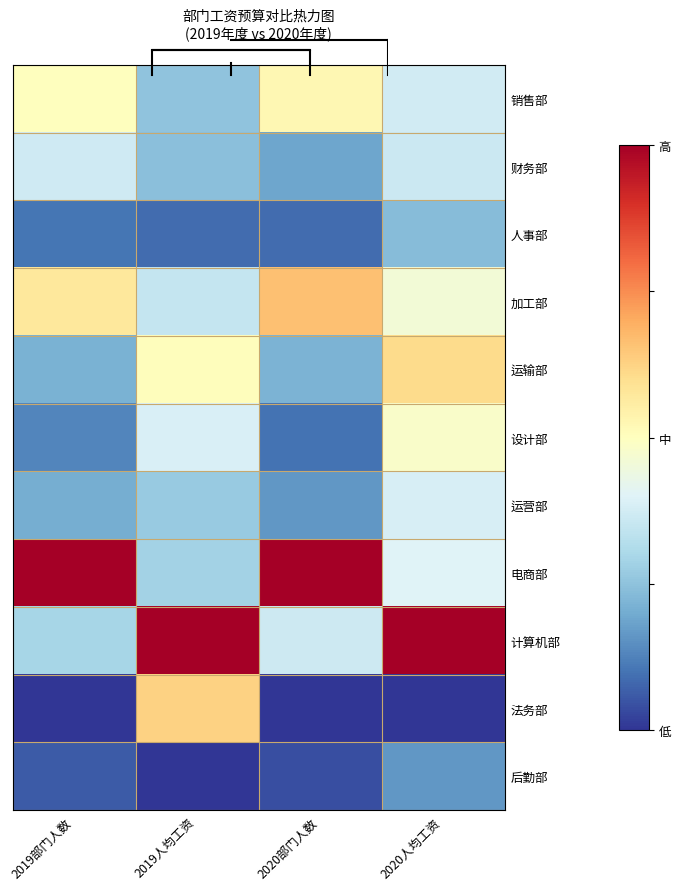

What is the approximate value of 设计部 at 2020部门人数?

0.1